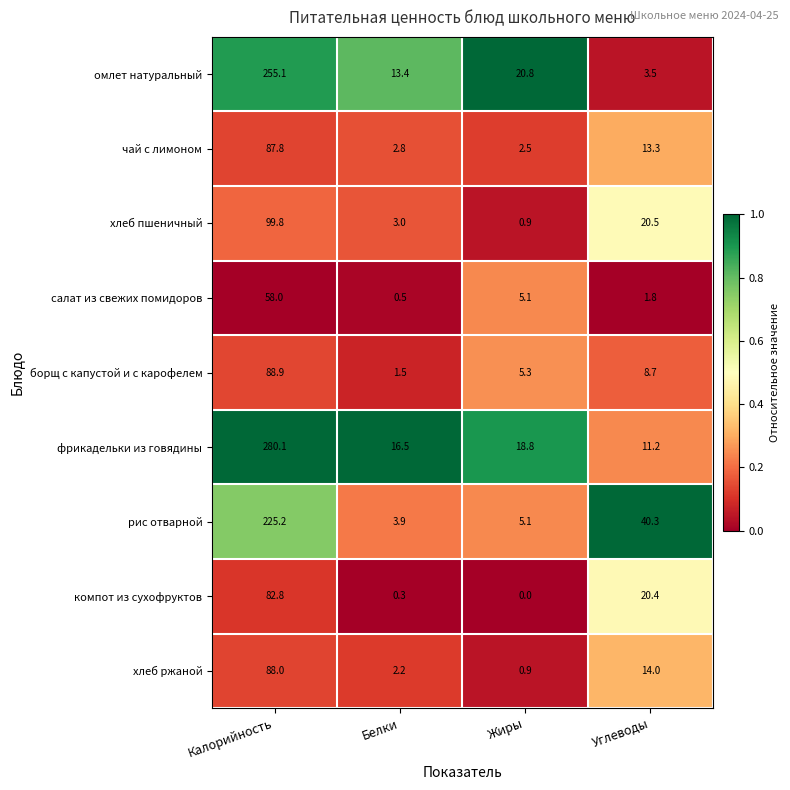

Which series changed the most between Белки and Жиры?

омлет натуральный